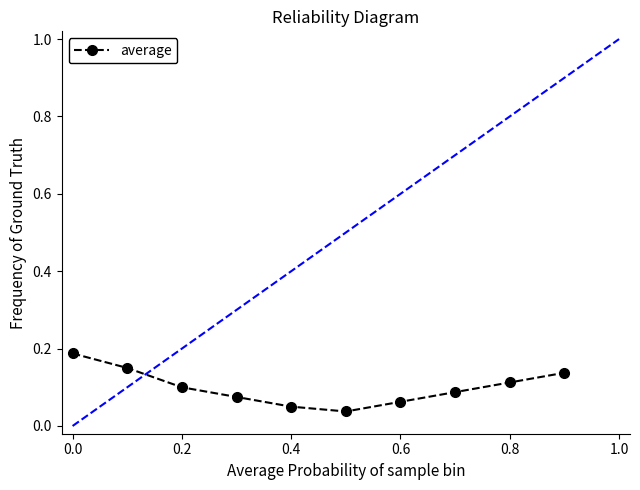

How many data points does each series have?

10